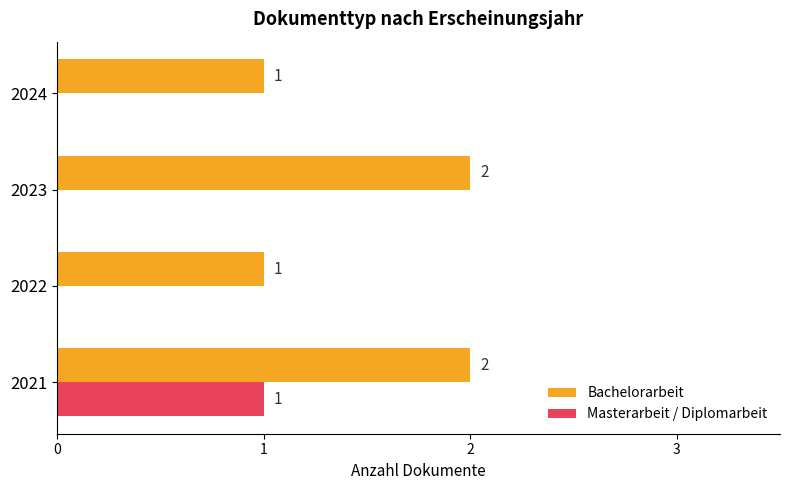

What is the greatest value displayed?

2